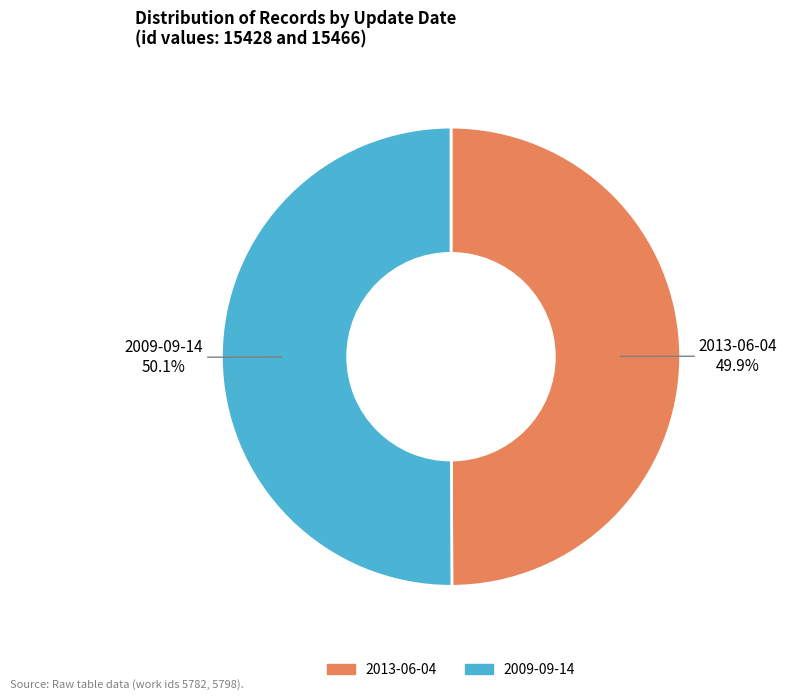

How much of the chart is everything except 2013-06-04?

50.1%